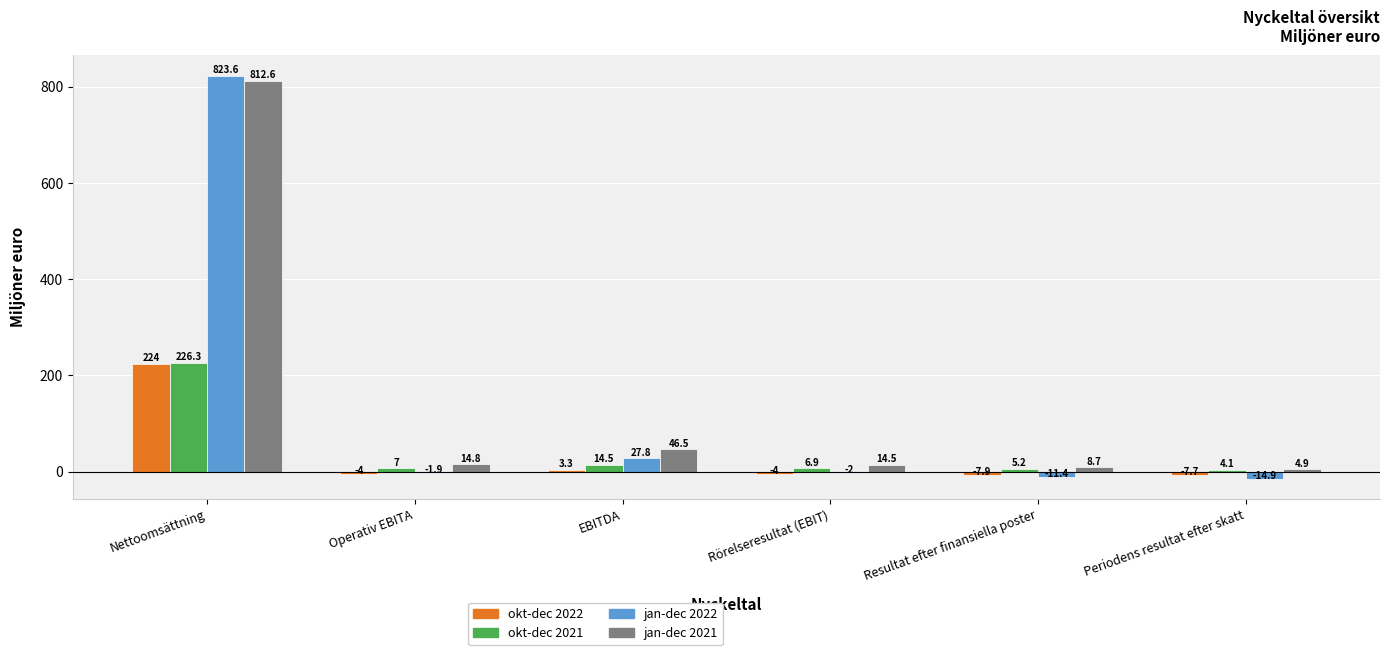

Reading left to right, list all the values displayed in this chart.

okt-dec 2022: Nettoomsättning=224.0	Operativ EBITA=-4.0	EBITDA=3.3	Rörelseresultat (EBIT)=-4.0	Resultat efter finansiella poster=-7.9	Periodens resultat efter skatt=-7.7
okt-dec 2021: Nettoomsättning=226.3	Operativ EBITA=7.0	EBITDA=14.5	Rörelseresultat (EBIT)=6.9	Resultat efter finansiella poster=5.2	Periodens resultat efter skatt=4.1
jan-dec 2022: Nettoomsättning=823.6	Operativ EBITA=-1.9	EBITDA=27.8	Rörelseresultat (EBIT)=-2.0	Resultat efter finansiella poster=-11.4	Periodens resultat efter skatt=-14.9
jan-dec 2021: Nettoomsättning=812.6	Operativ EBITA=14.8	EBITDA=46.5	Rörelseresultat (EBIT)=14.5	Resultat efter finansiella poster=8.7	Periodens resultat efter skatt=4.9